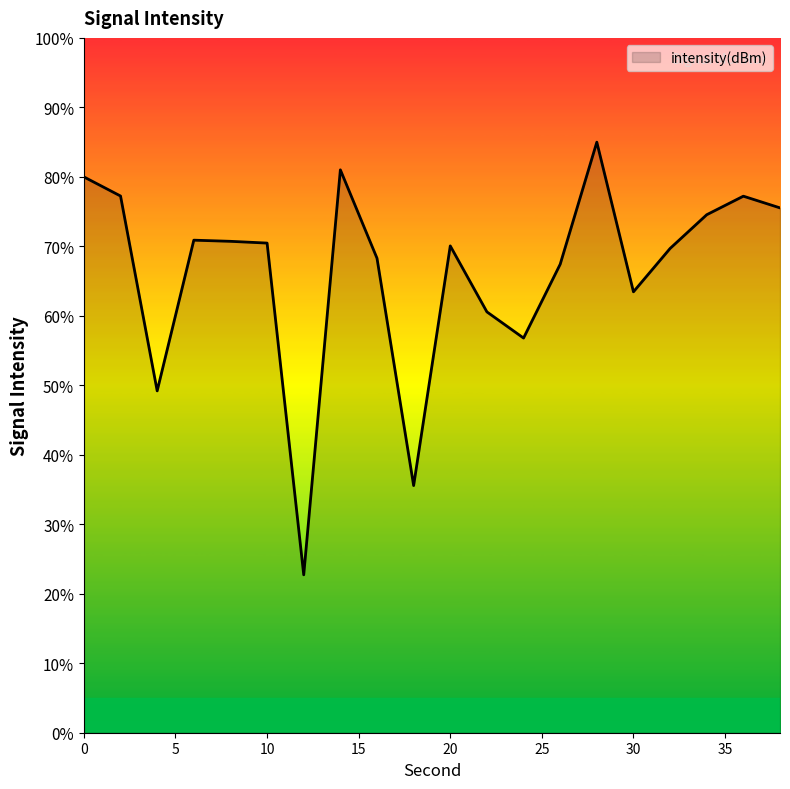

What is the smallest value displayed?

22.7